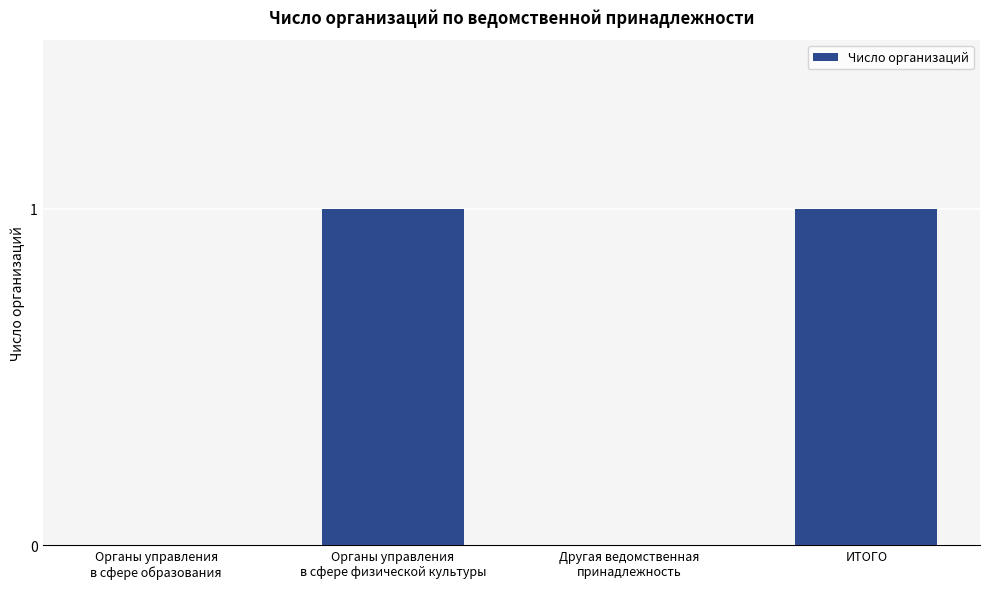

The value at Другая ведомственная
принадлежность is -1. True or false?

False